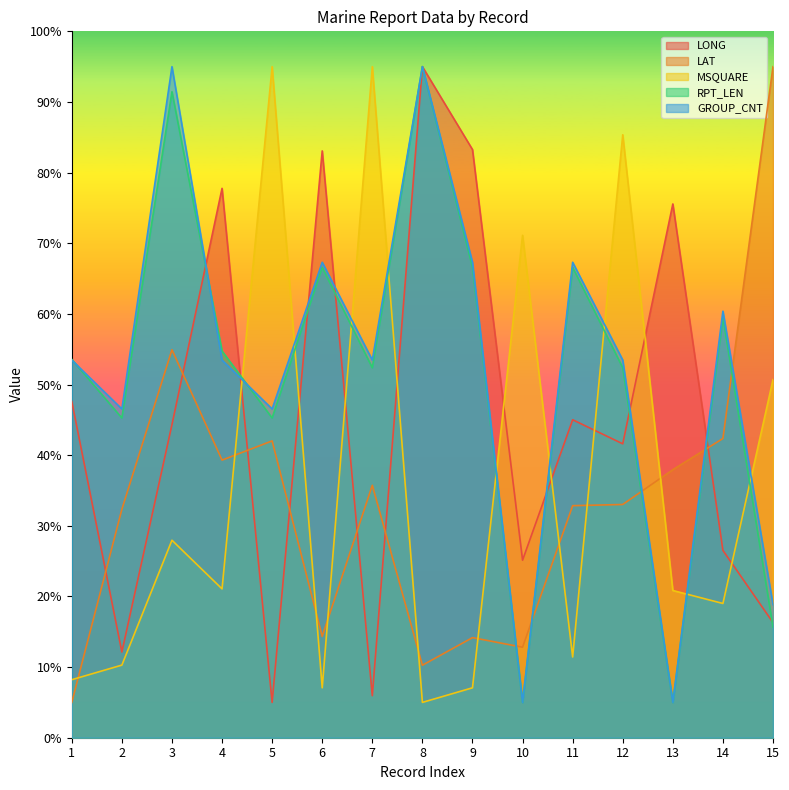

What is the total value across all series at 9?

238.4